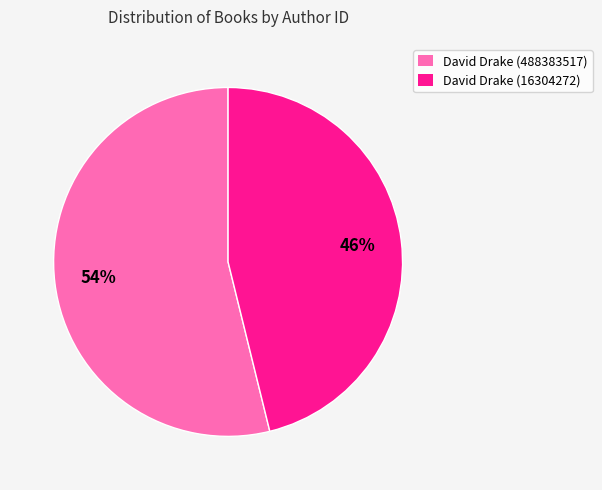

To the nearest percent, what is the difference between the David Drake (16304272) and David Drake (488383517) slice percentages?

8%